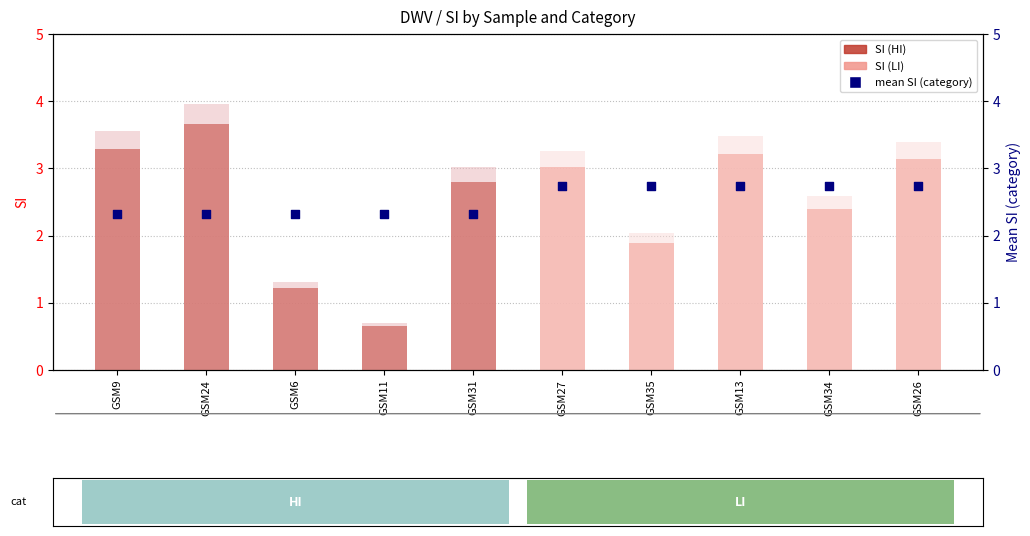

What is the change in value from GSM6 to GSM34?

+1.2